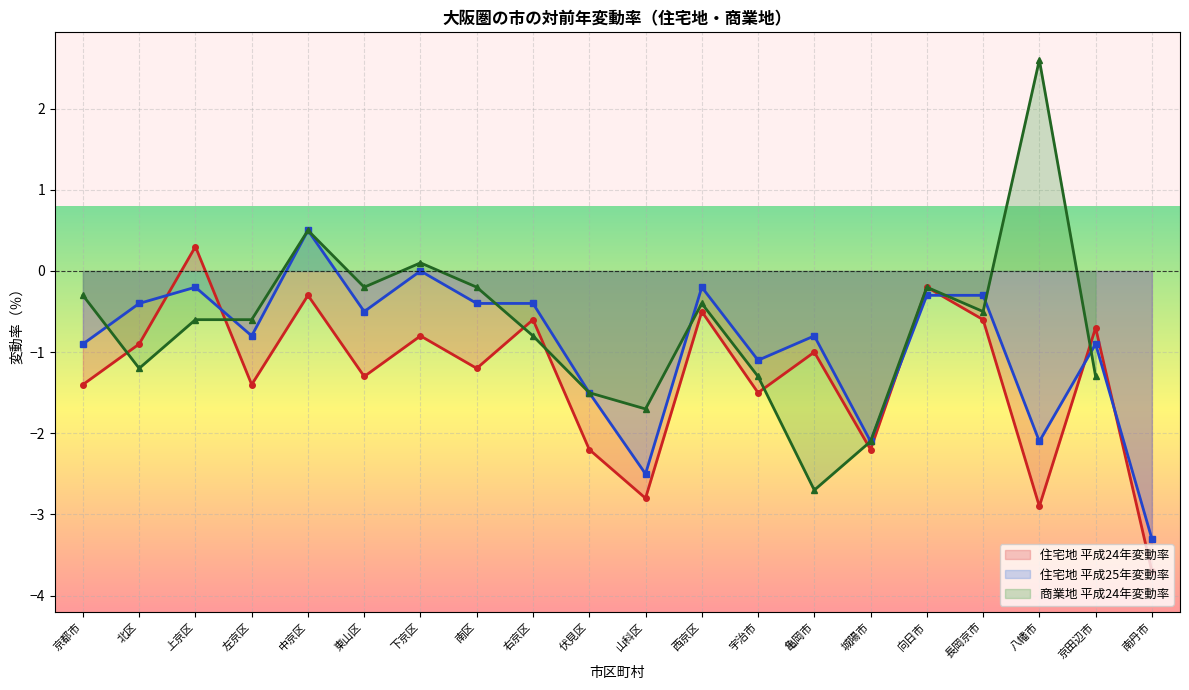

Is it true that 住宅地 平成24年変動率 equals -0.6 at 右京区?

True